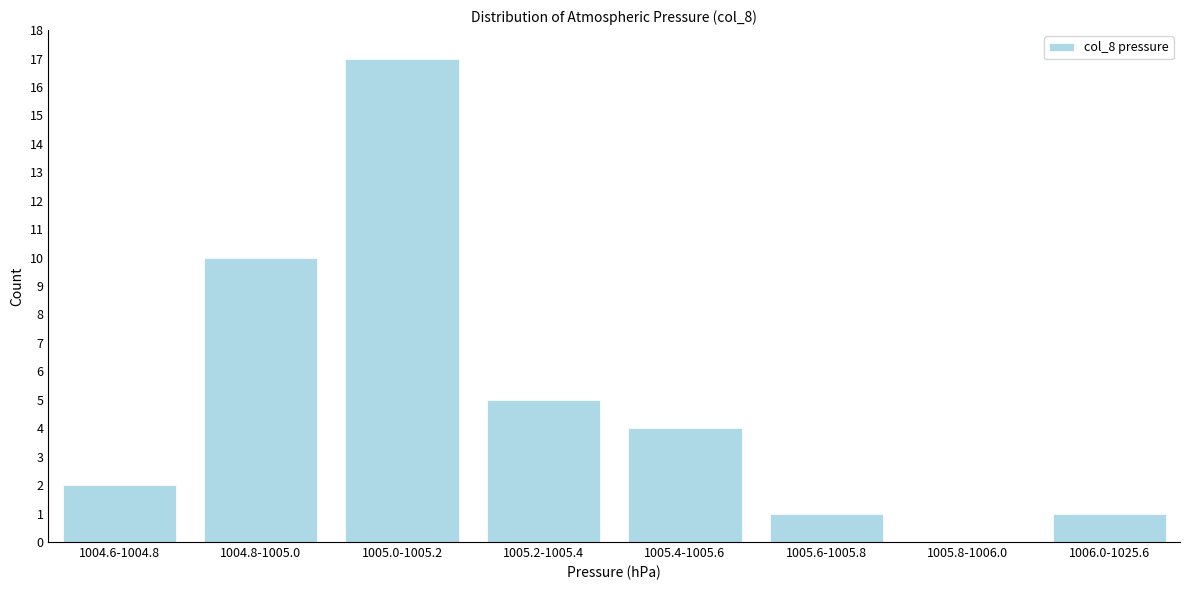

Reading left to right, transcribe all the data shown in this chart.

1004.6-1004.8=2	1004.8-1005.0=10	1005.0-1005.2=17	1005.2-1005.4=5	1005.4-1005.6=4	1005.6-1005.8=1	1005.8-1006.0=0	1006.0-1025.6=1